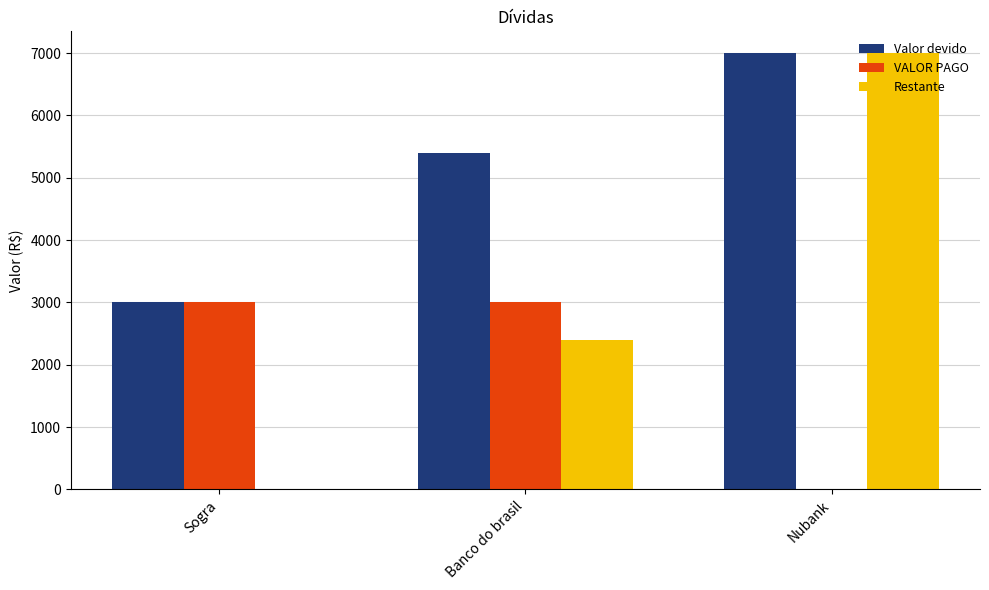

How many categories are shown in the chart?

3